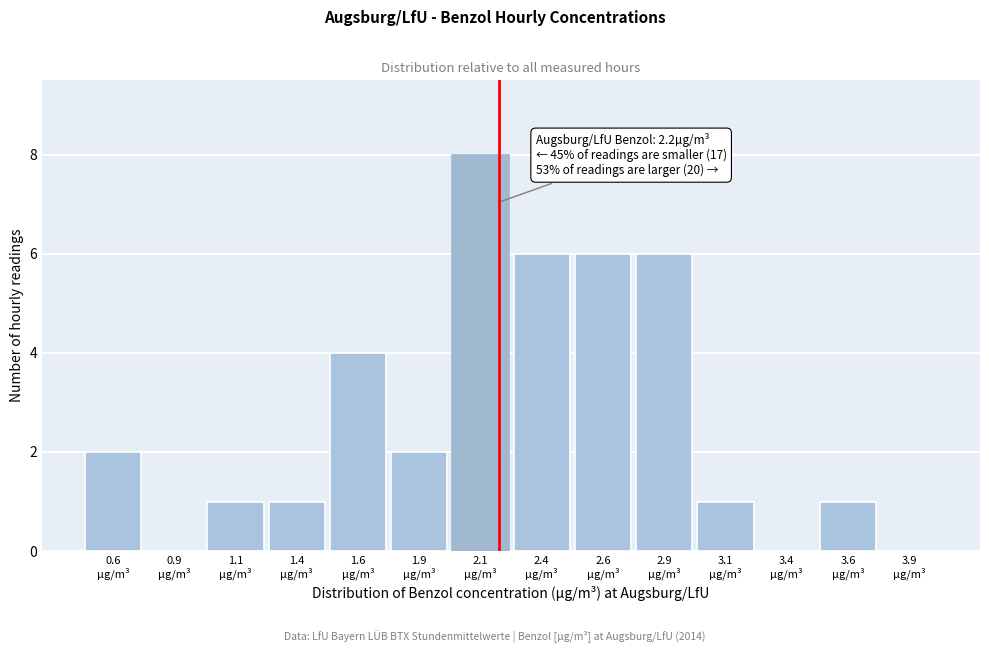

Over which range of the x-axis is the bar tallest?

2.00 to 2.25